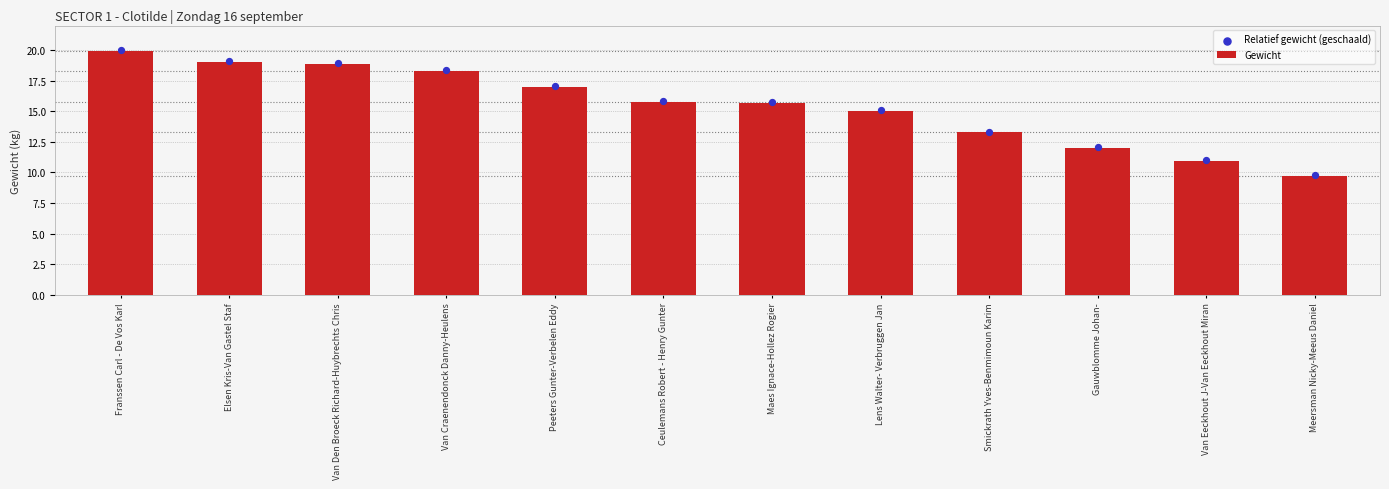

Which series contains the highest Y value?

Relatief gewicht (geschaald)